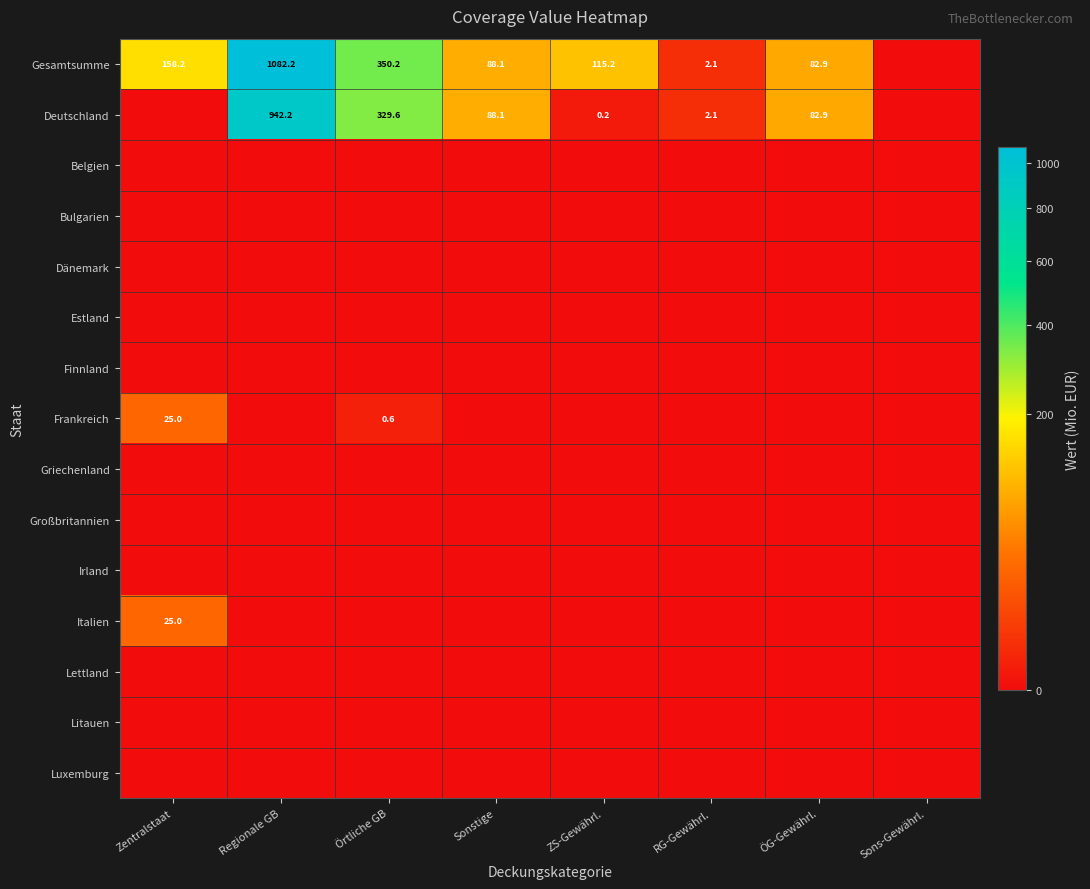

The Gesamtsumme series shows 1082.2 at Regionale GB. True or false?

True